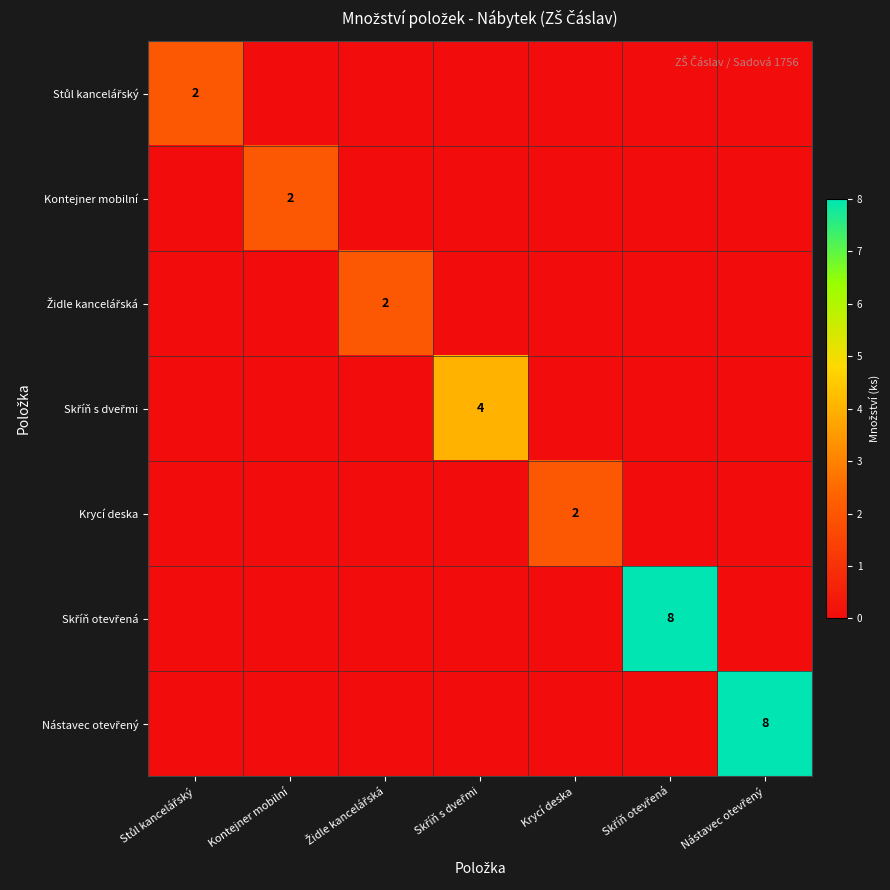

How many Stůl kancelářský values are between 0 and 1?

6